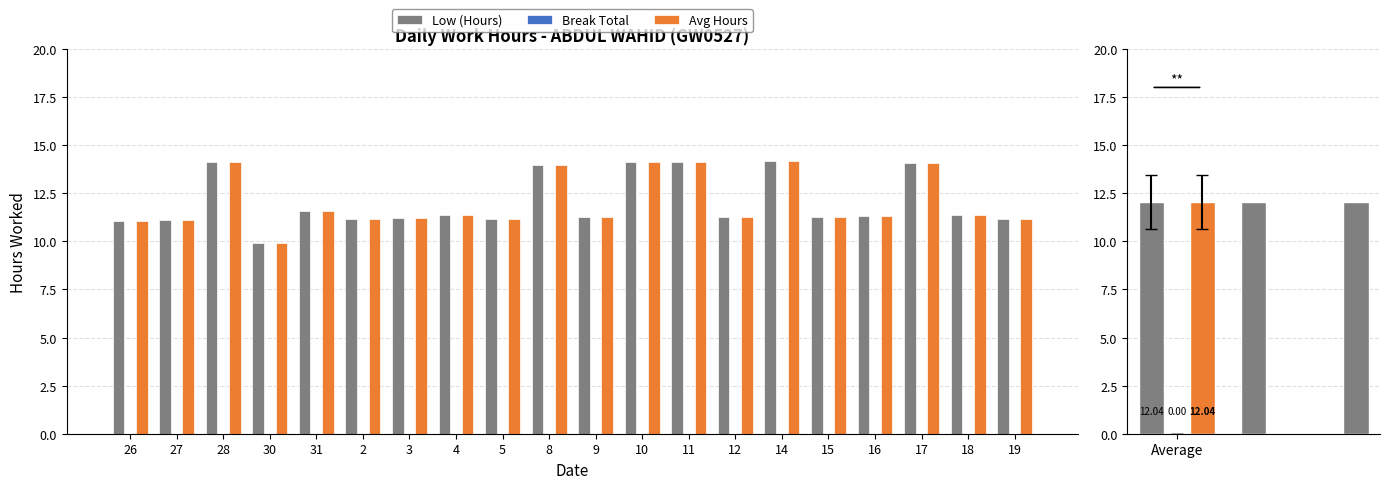

What is the total value across all series at 28?

28.2